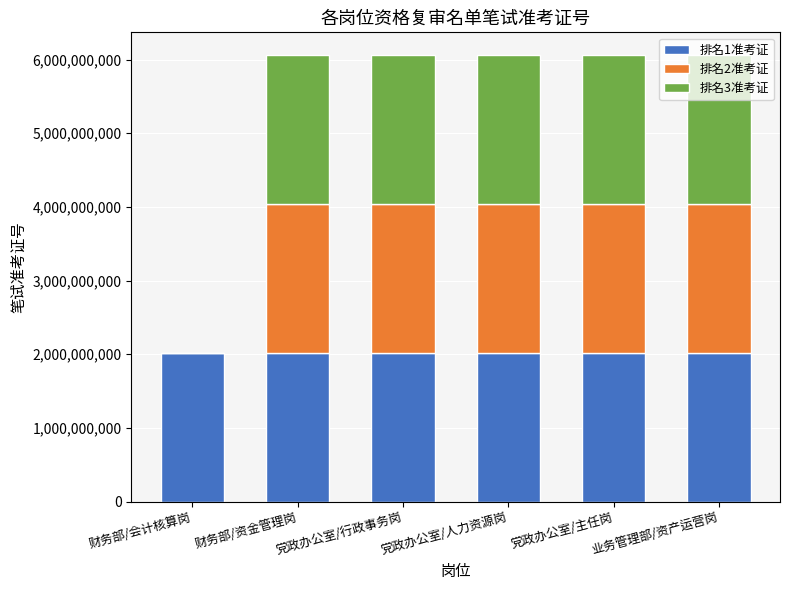

What is the total value across all series at 党政办公室/行政事务岗?

6066270326